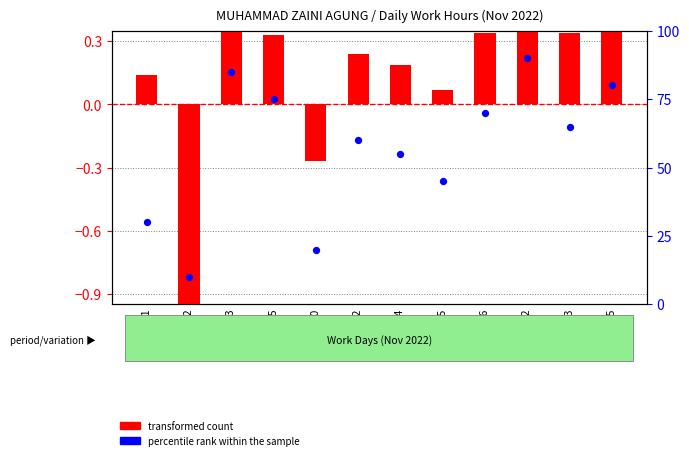

At how many categories does at least one series exceed 7?

12